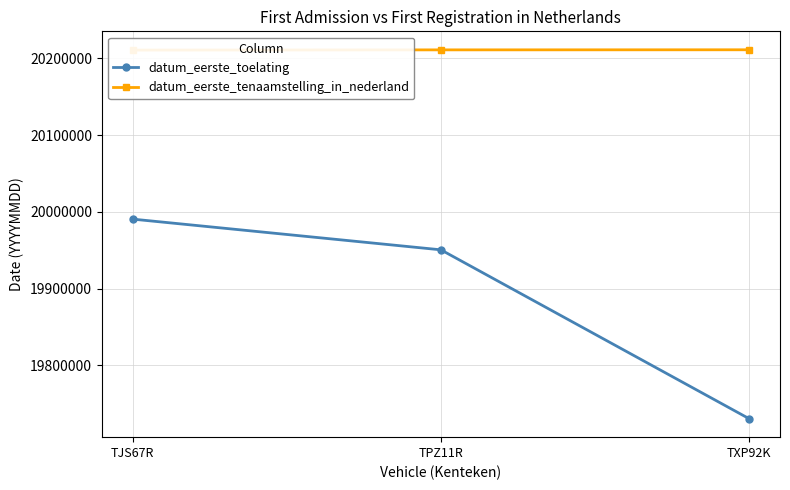

How many data points in datum_eerste_toelating are less than 19950630?

1